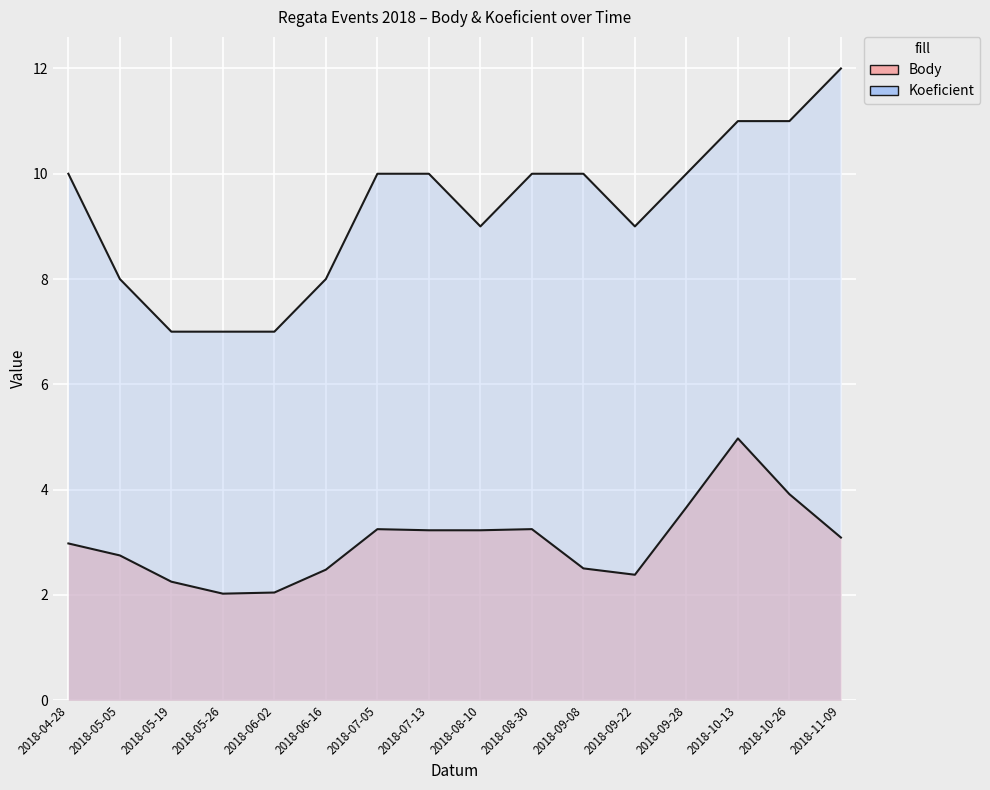

The value of Body at 2018-06-16 is 2. True or false?

True